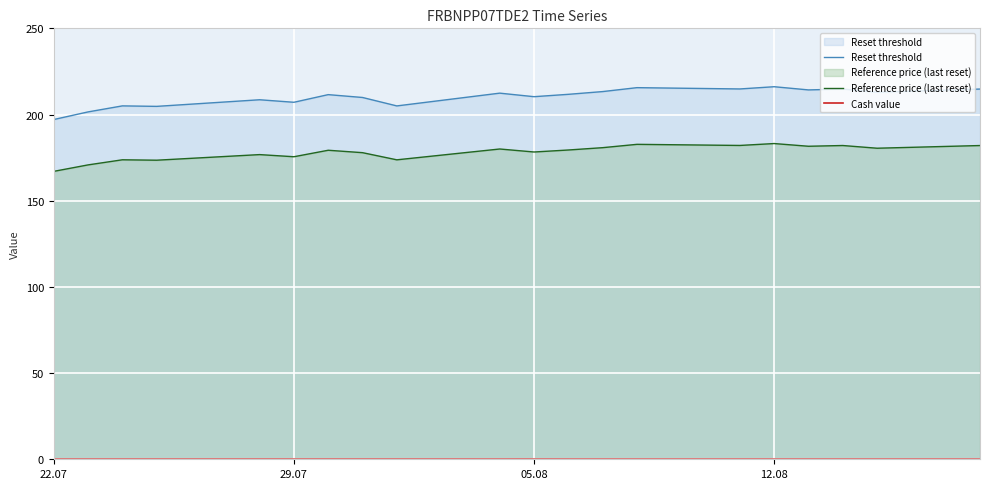

How many lines are shown in the chart?

3